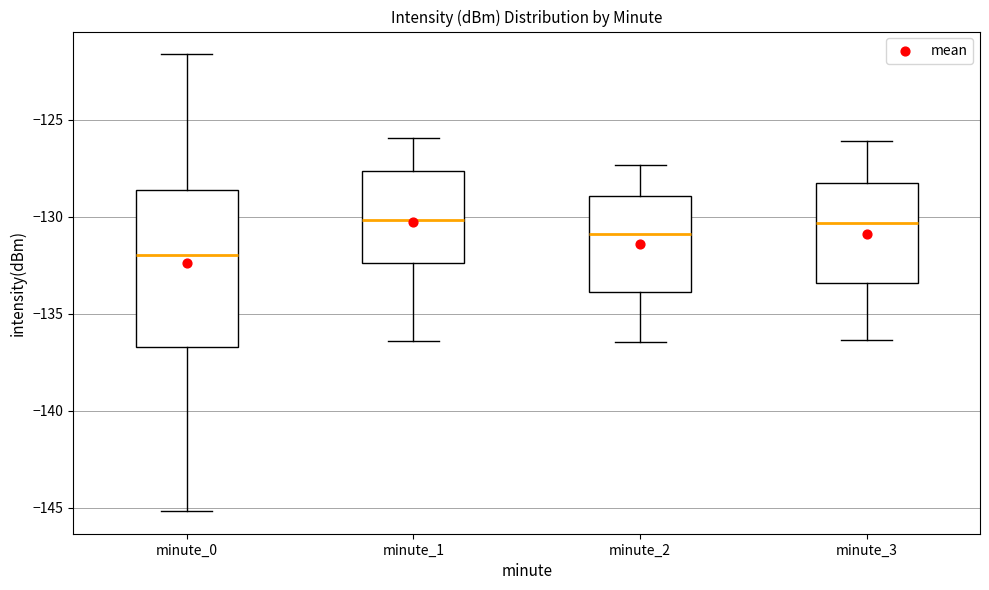

Reading left to right, transcribe this box plot: for each box, give where its median line is, the range the box spans, and where its two whiskers end, as read against the y-axis. The values are not printed on the chart, so give them approximately, as read against the axis.

minute_0: median -132.0, box -136.5 to -128.5, whiskers -145.0 to -121.5
minute_1: median -130.0, box -132.5 to -127.5, whiskers -136.5 to -126.0
minute_2: median -131.0, box -134.0 to -129.0, whiskers -136.5 to -127.5
minute_3: median -130.5, box -133.5 to -128.5, whiskers -136.5 to -126.0